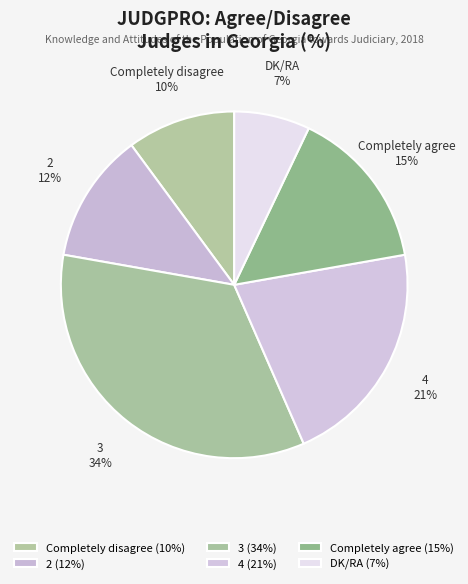

Count the number of slices in the pie.

6